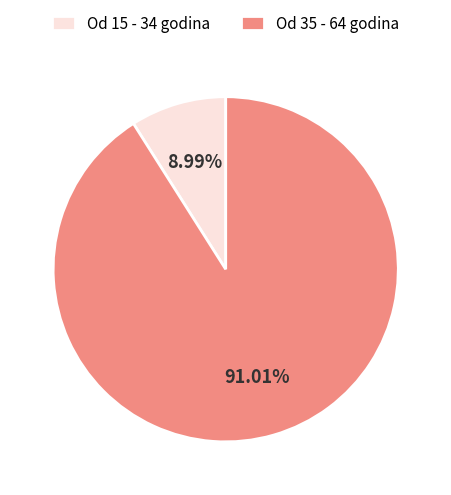

Is the sum of Od 15 - 34 godina and Od 35 - 64 godina greater than half?

Yes